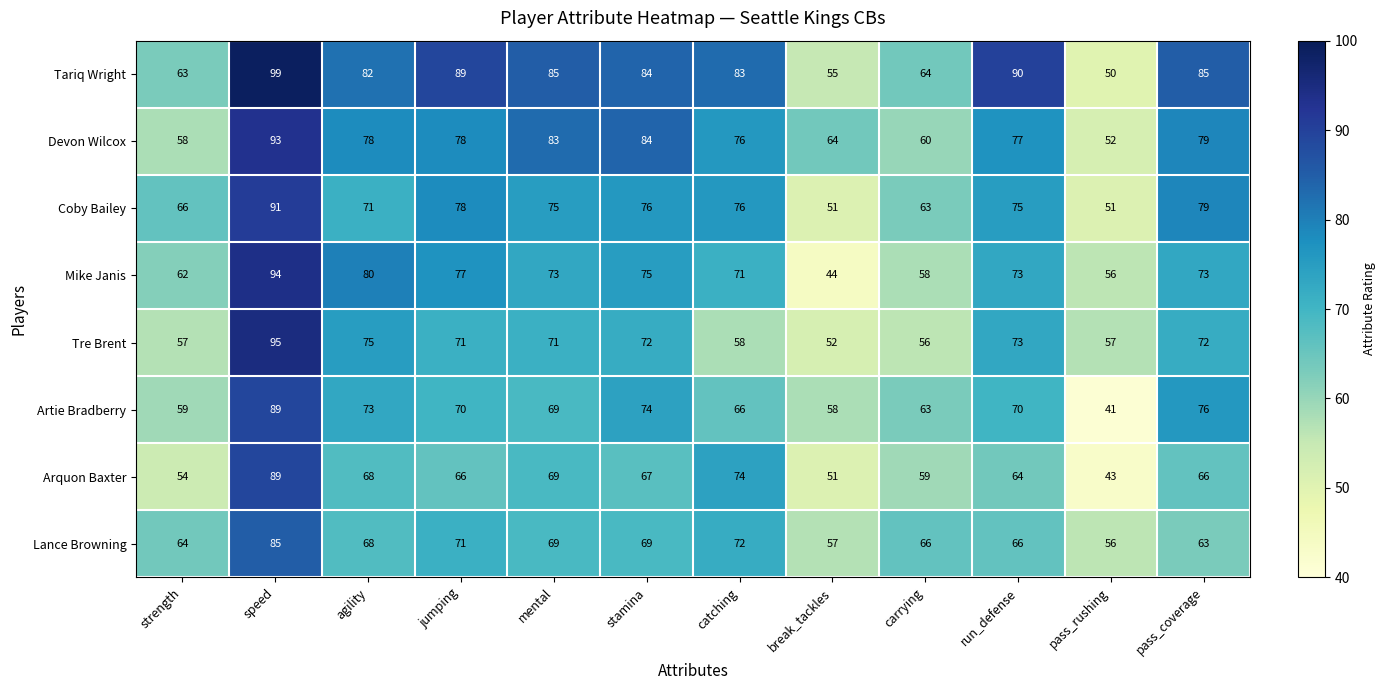

What is the average value of the Coby Bailey series?

71